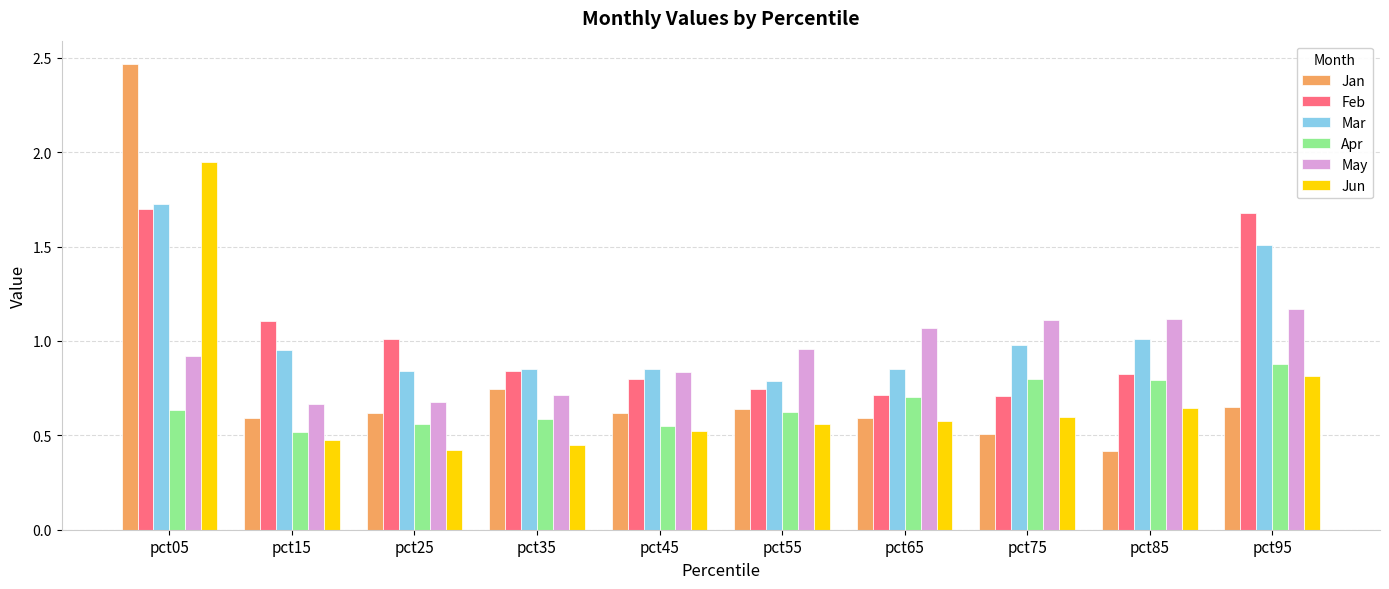

The Apr series shows 0.3 at pct55. True or false?

False